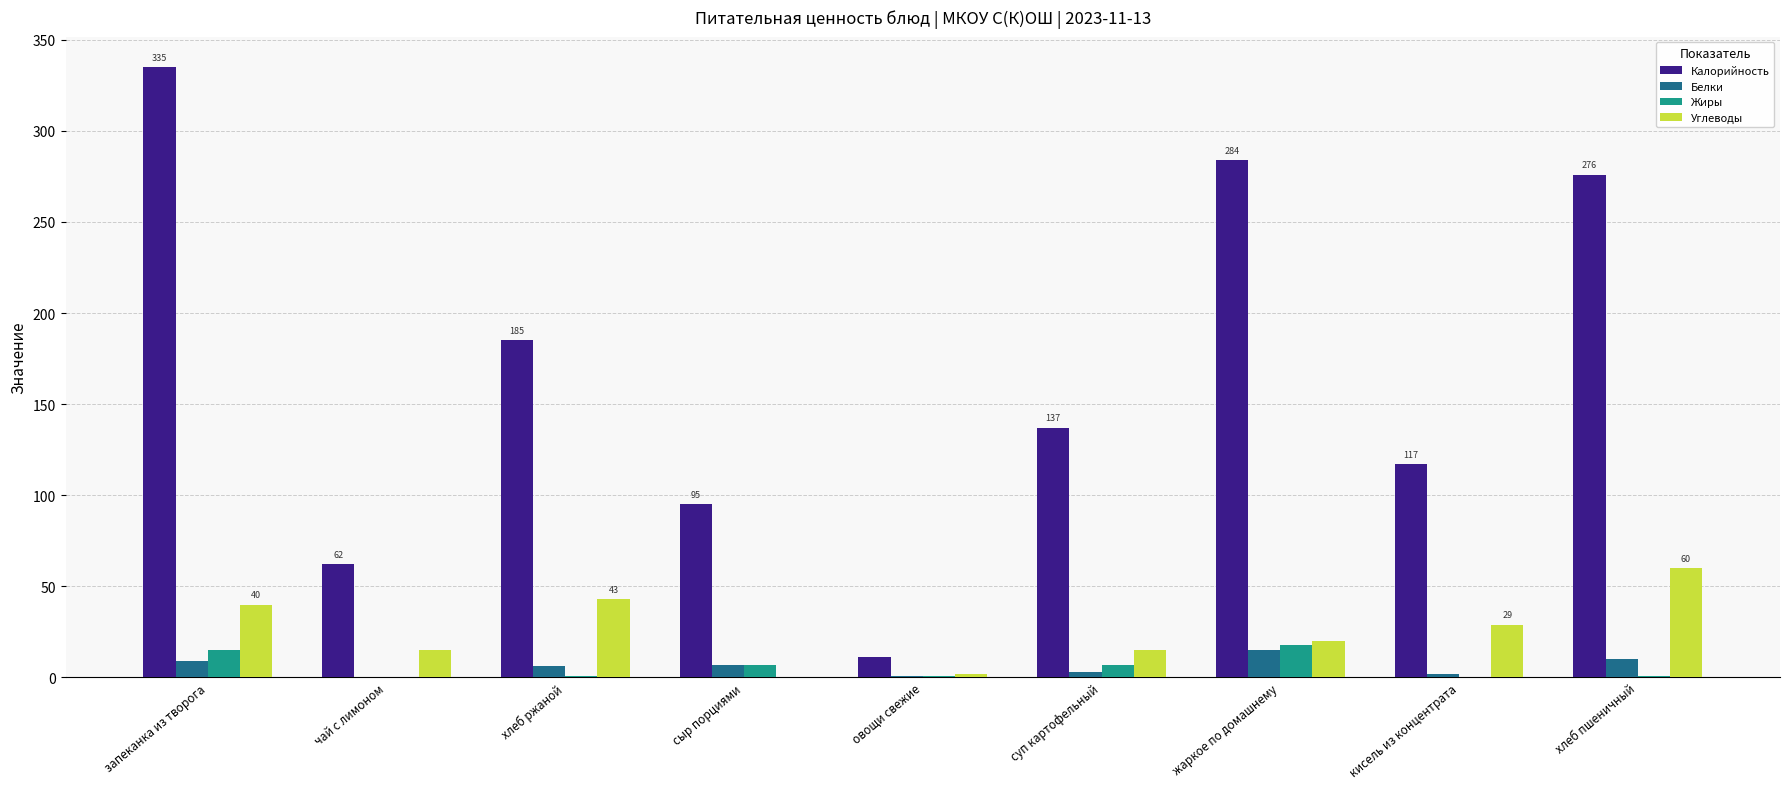

Read the Калорийность value at жаркое по домашнему.

284